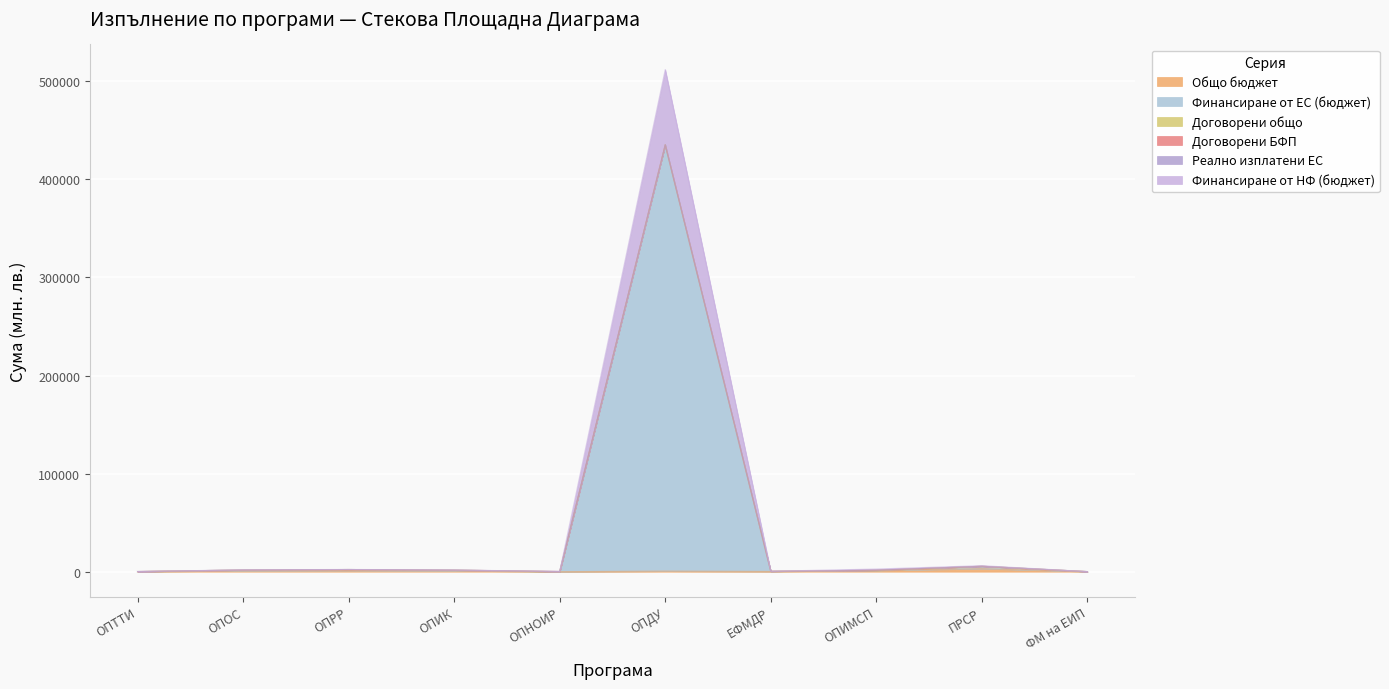

Is the value of Финансиране от ЕС (бюджет) at ОПИМСП greater than the value of Общо бюджет at ОПОС?

Yes